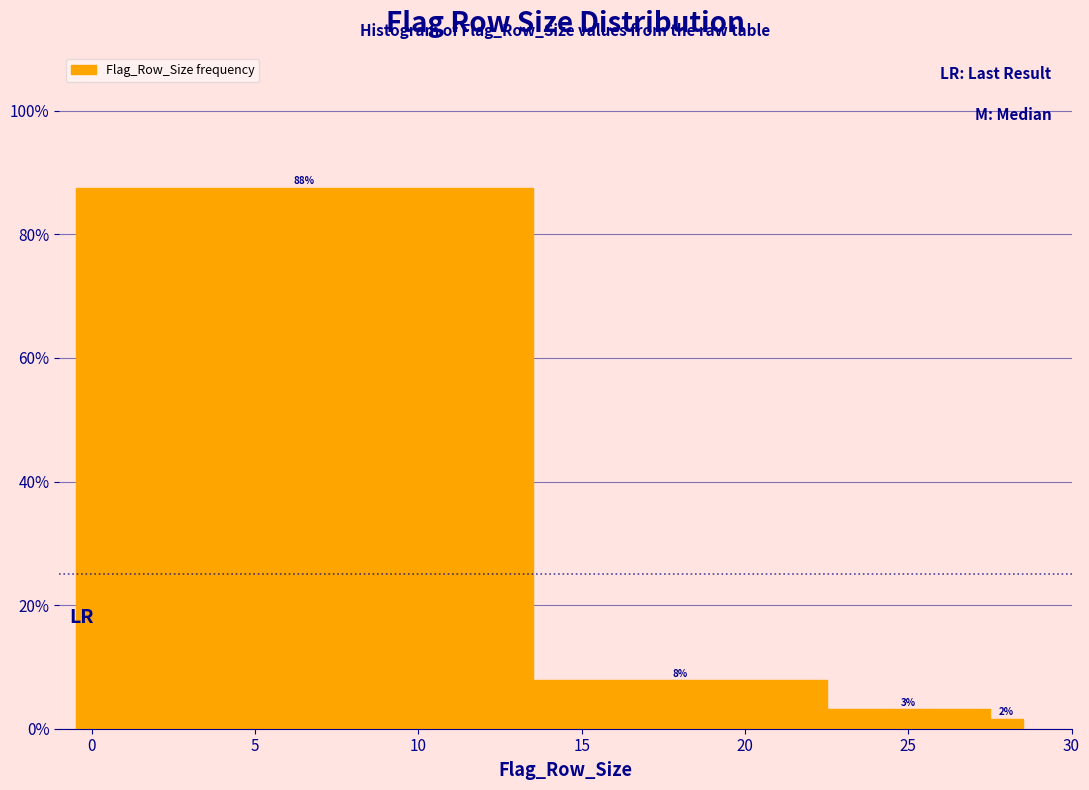

Around what value on the x-axis is the tallest bar? Give the approximate position of its centre, as read against the axis.

6.5